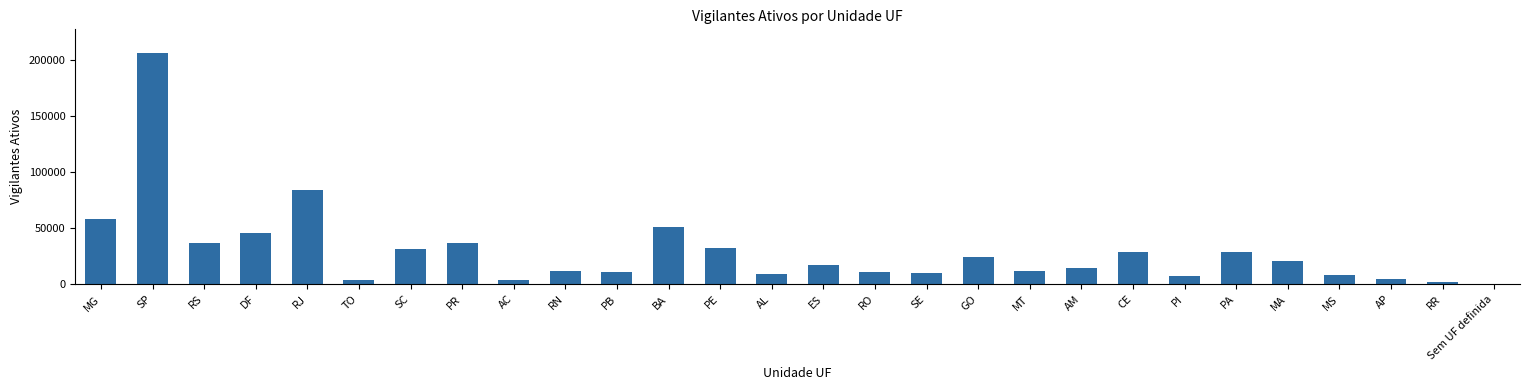

What is the maximum value shown in the chart?

206623